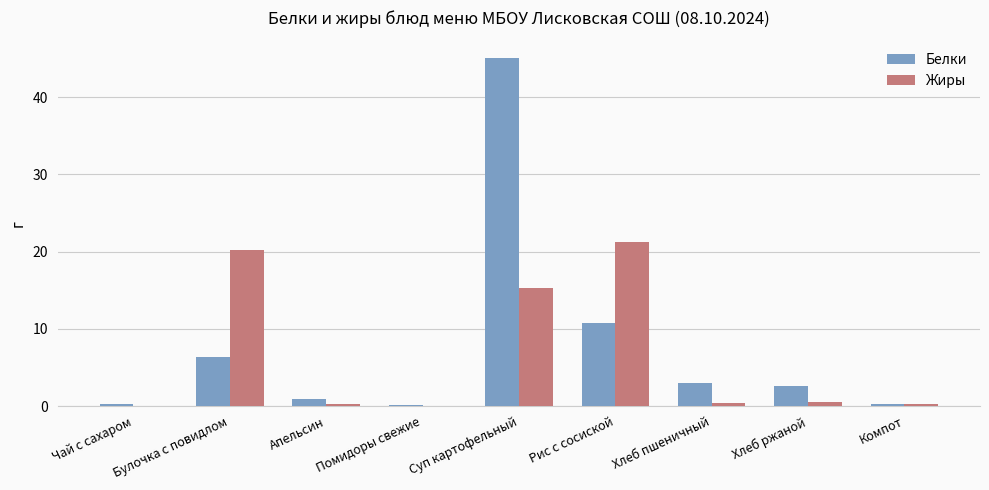

What value does the Жиры series have at Компот?

0.2